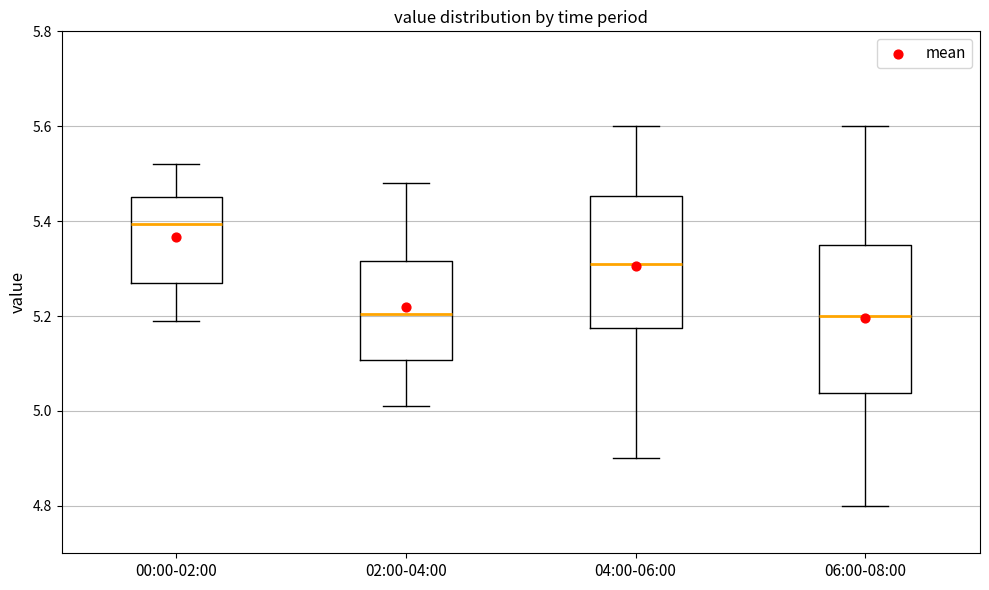

Where does the lower whisker of the box for 04:00-06:00 end on the y-axis? The values are not printed on the chart, so give them approximately, as read against the axis.

4.90